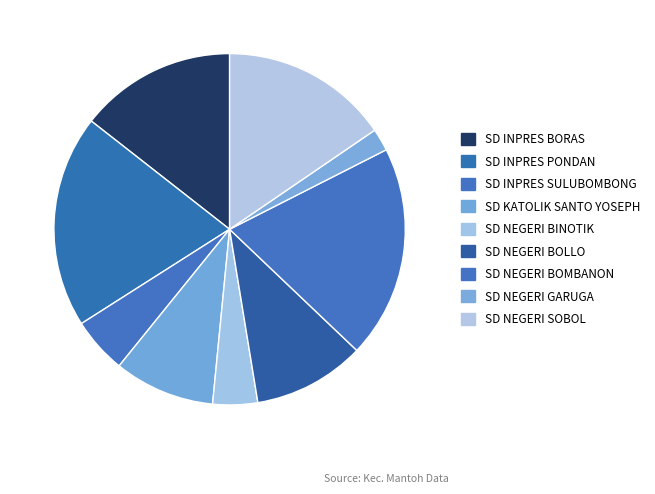

To the nearest percent, what portion does SD INPRES PONDAN represent?

20%